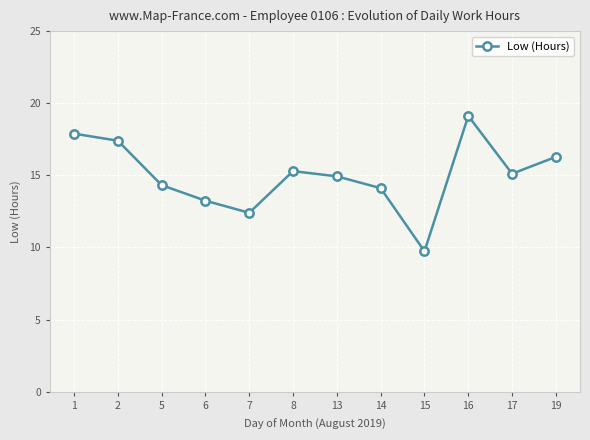

What is the value of the 1st point from the left?

17.9